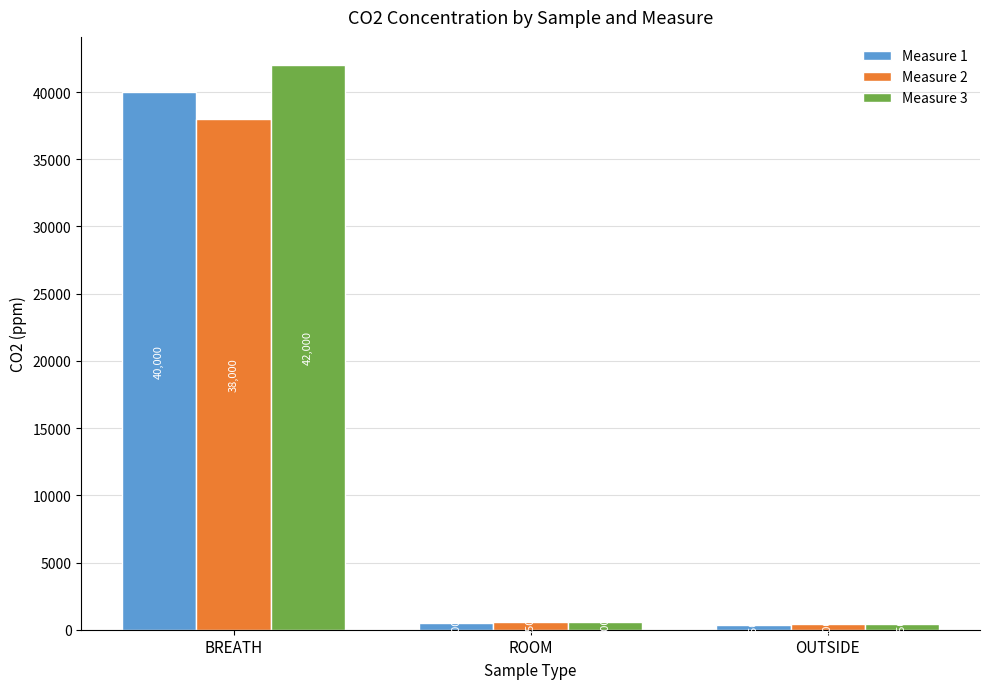

What value does the Measure 3 series have at ROOM, to the nearest 100?

600